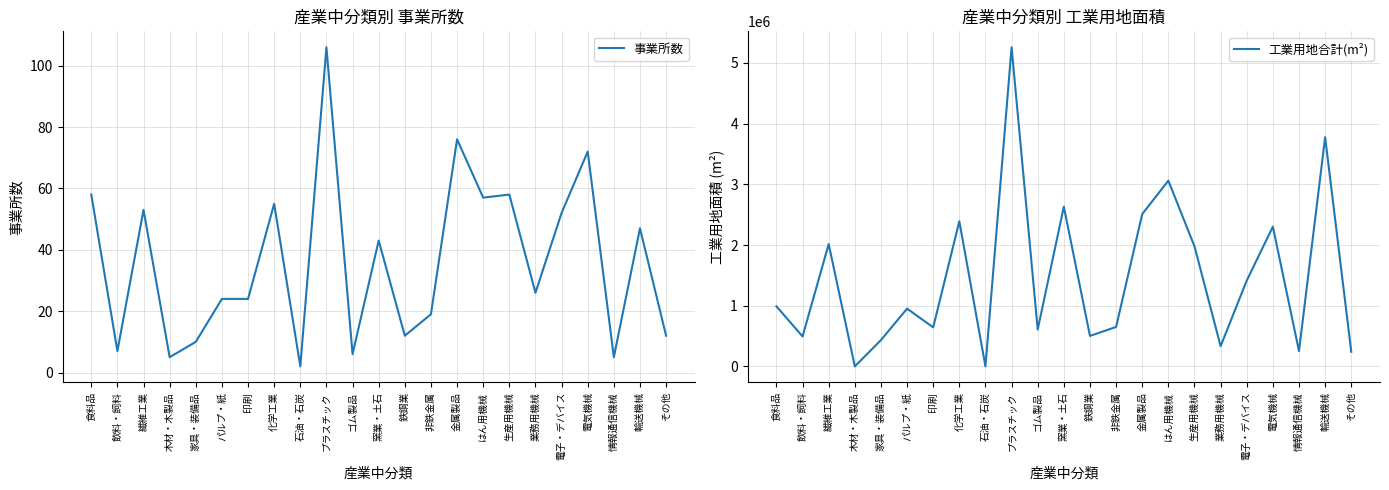

What is the difference between the highest and lowest values at 石油・石炭?

2